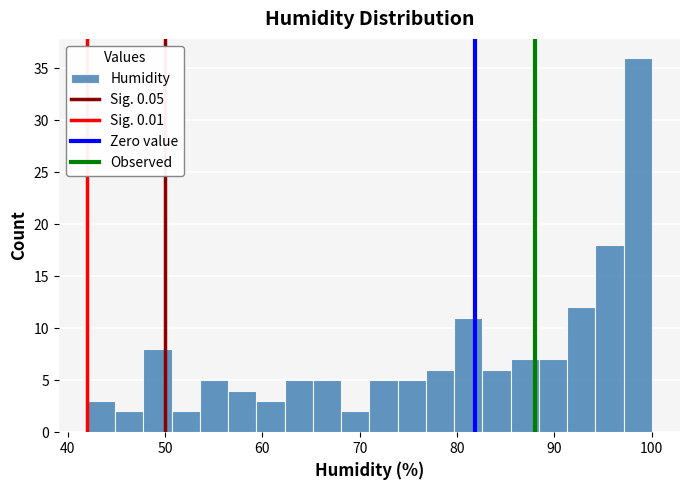

Read against the x-axis, roughly where is the centre of the tallest bar?

99